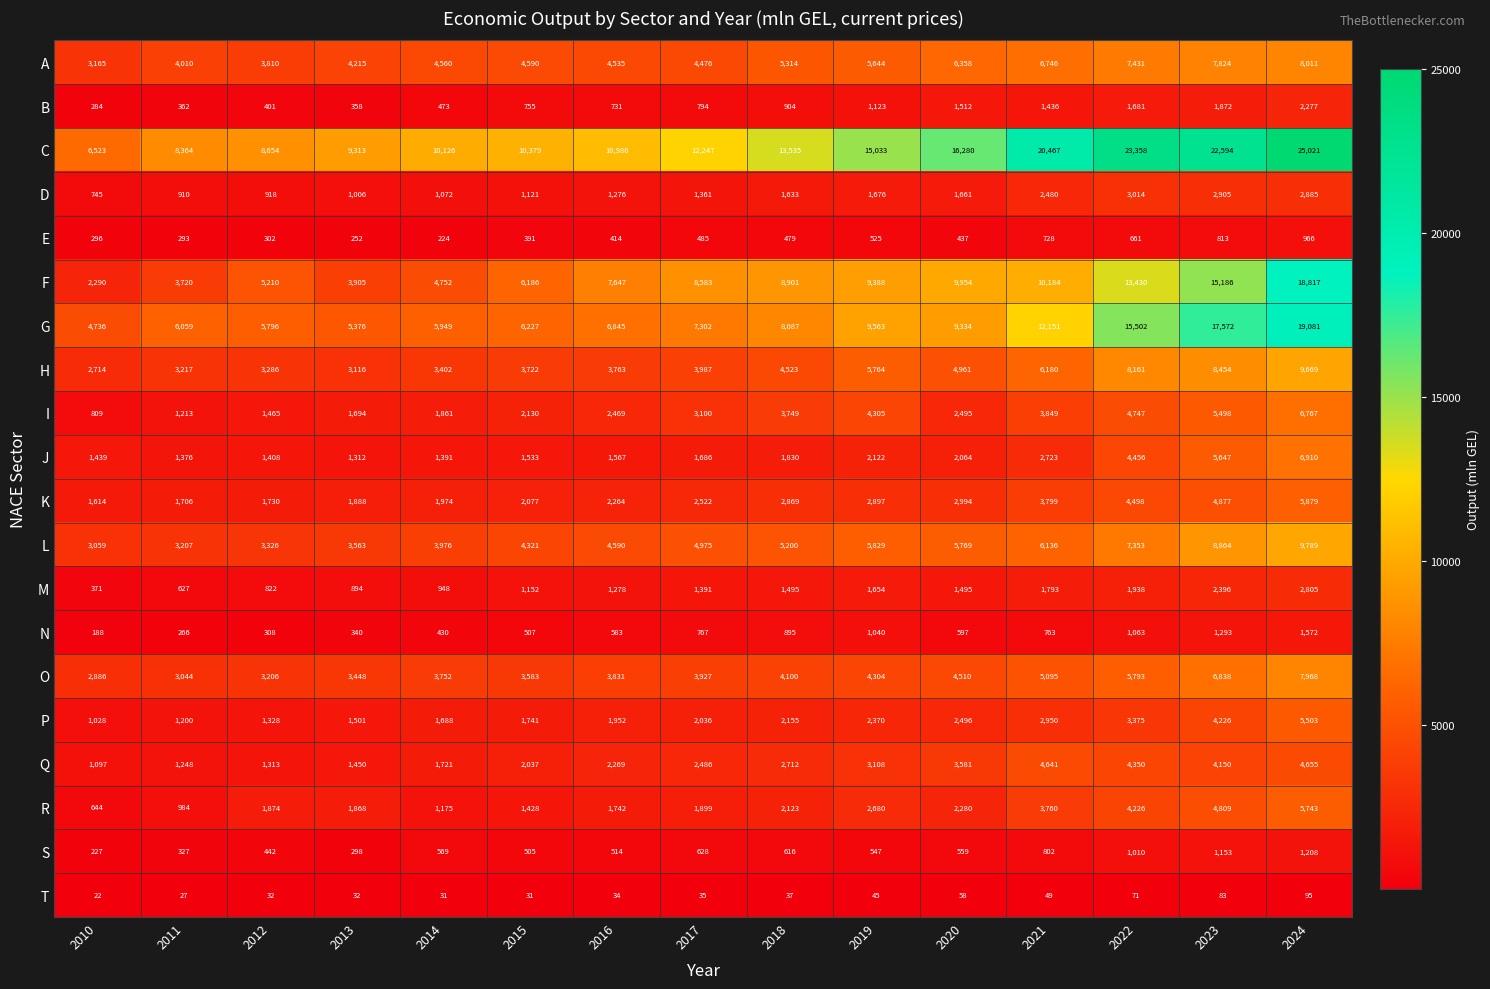

The E series shows 662 at 2017. True or false?

False